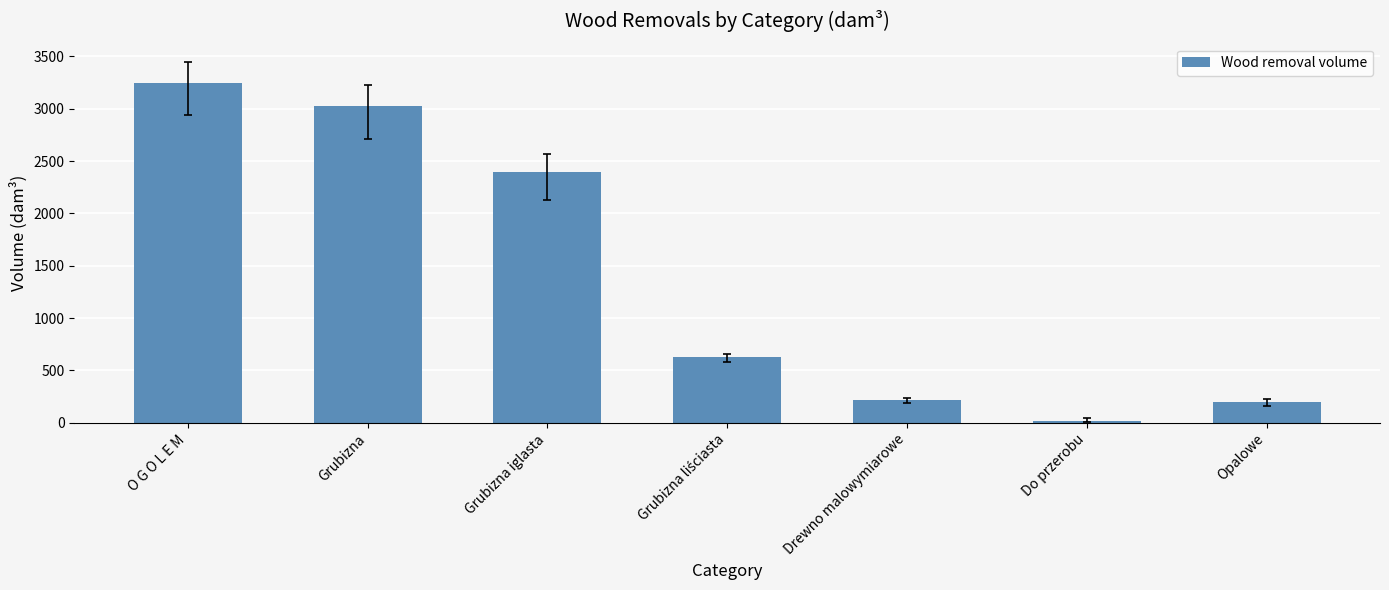

At which label is the value closest to 1633?

Grubizna iglasta